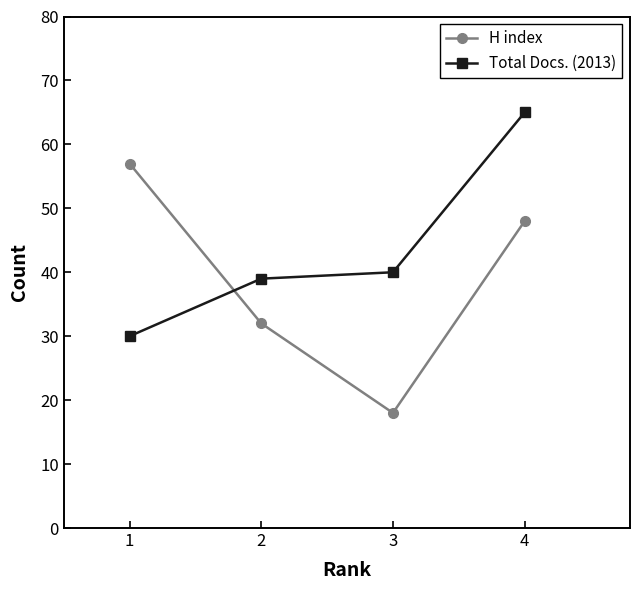

Which series has the widest spread of values?

H index